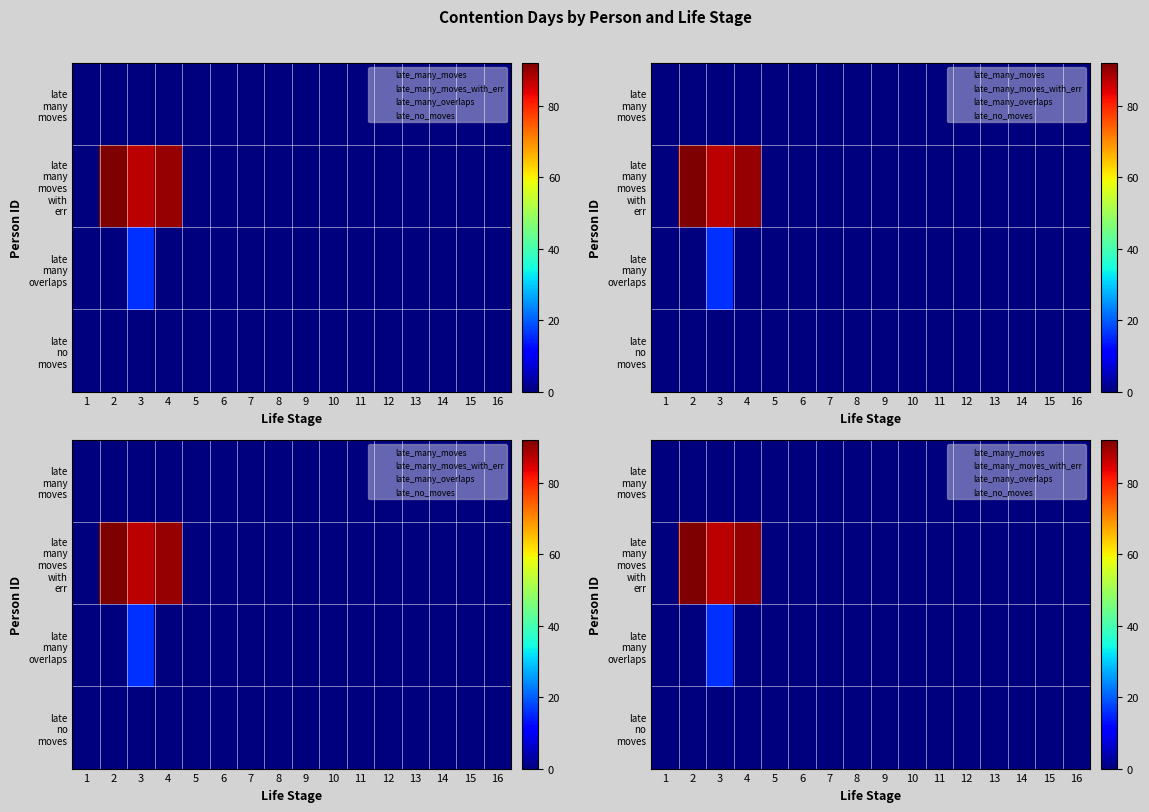

Is it true that late many overlaps equals -9 at 5?

False